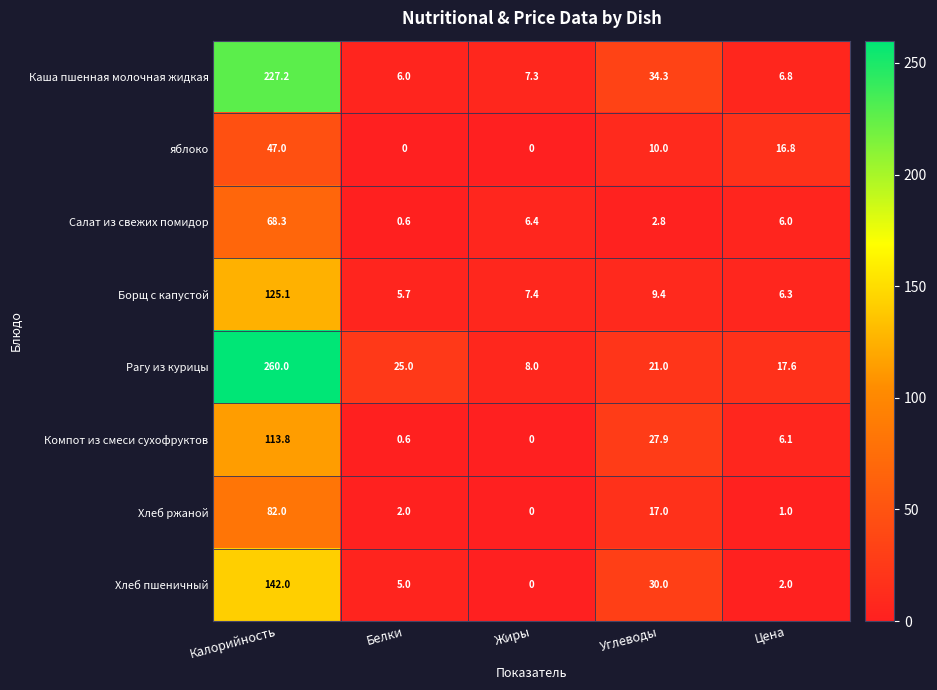

Which series changed the most between Белки and Жиры?

Рагу из курицы